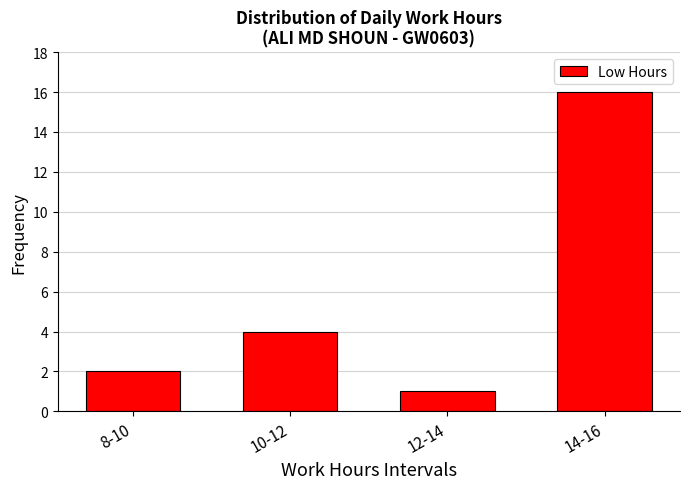

Reading right to left, list all the values displayed in this chart.

16	1	4	2